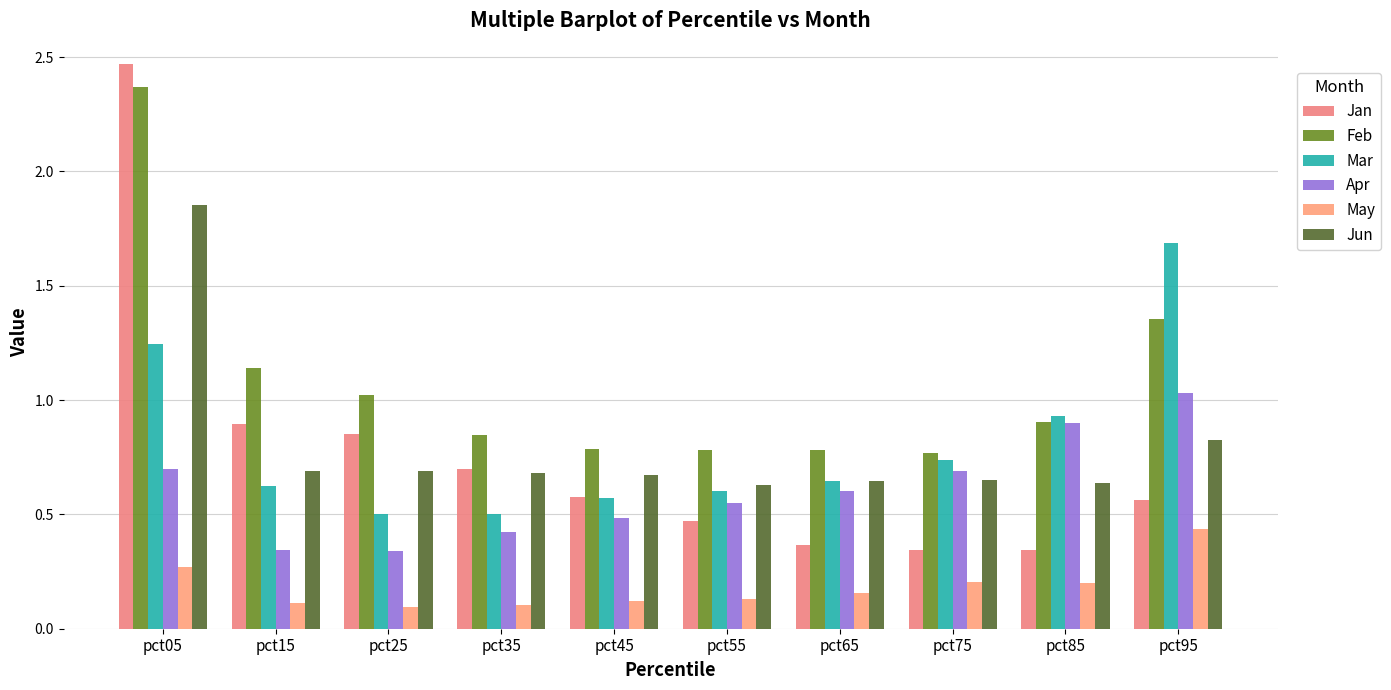

Is it true that Feb equals 1.7 at pct15?

False